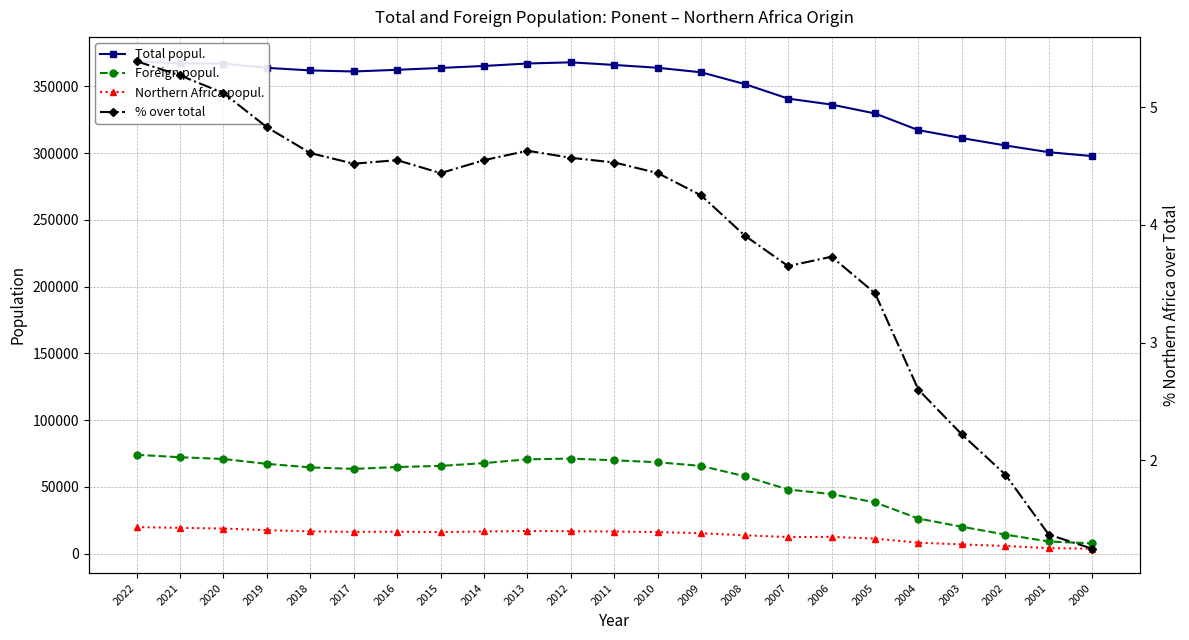

What are all the series names shown in the legend?

Total popul., Foreign popul., Northern Africa popul., % over total